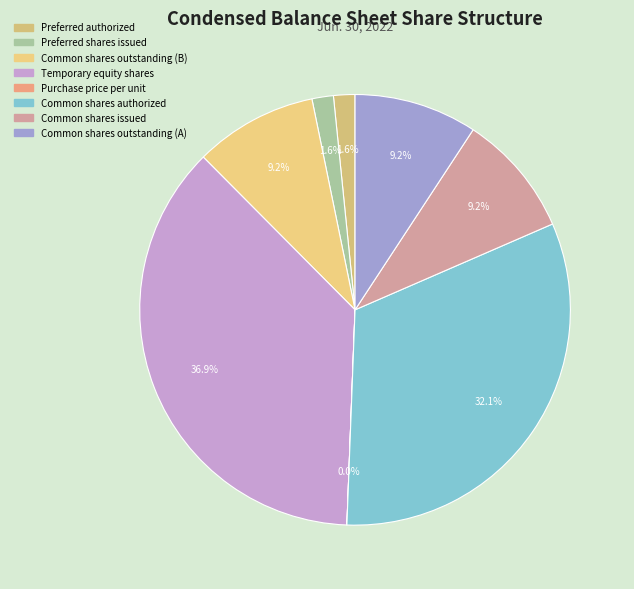

How many segments does this pie chart have?

8